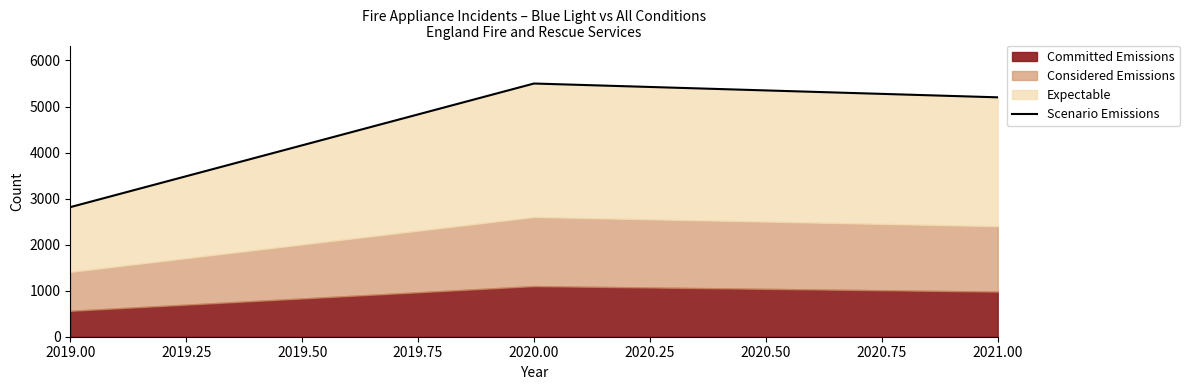

Does the chart have visible grid lines?

No